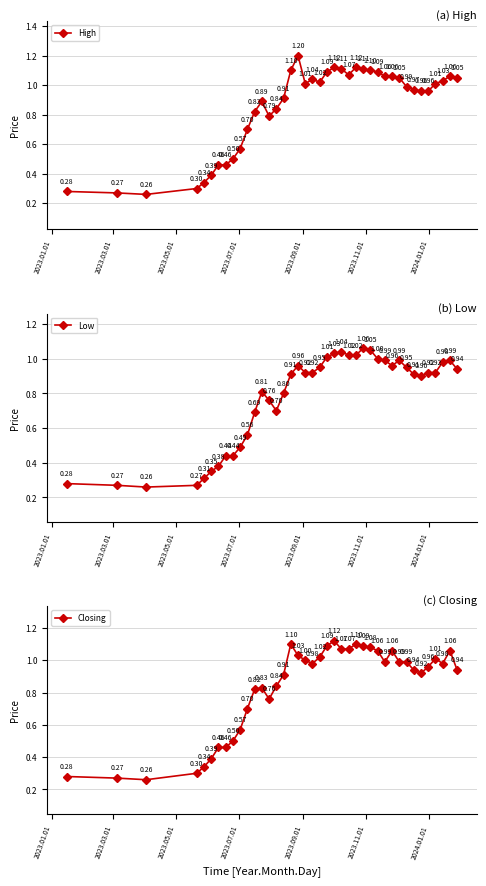

At which category does Low reach its first local valley?

2023.05.01